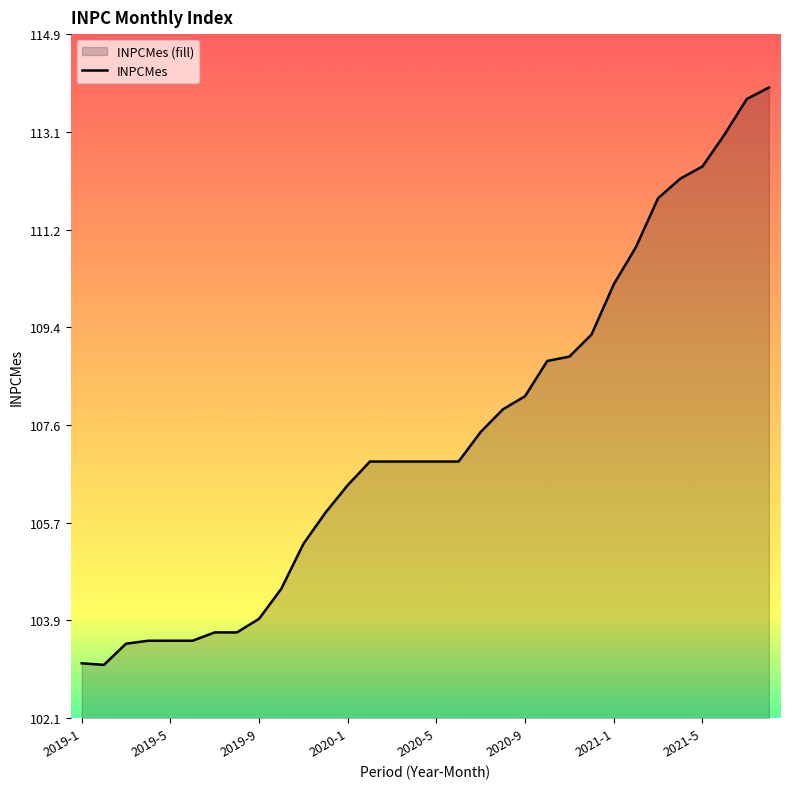

The value at 2020-9 is 108.1. True or false?

True